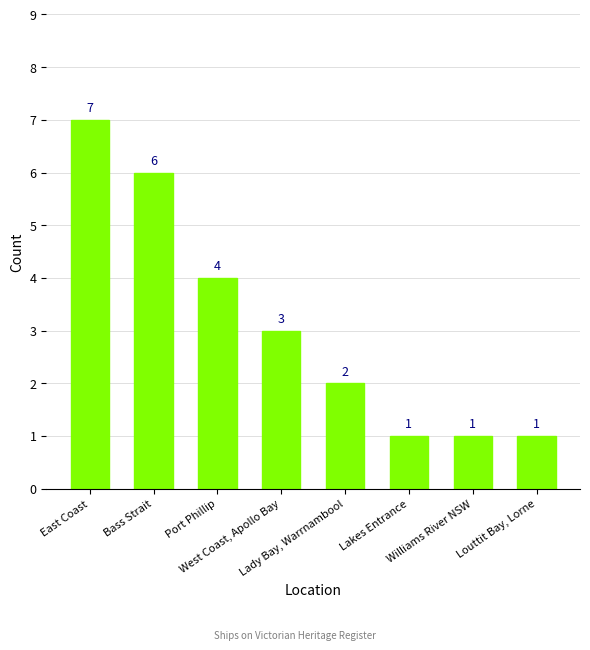

Reading left to right, extract all data points from this chart.

East Coast=7	Bass Strait=6	Port Phillip=4	West Coast, Apollo Bay=3	Lady Bay, Warrnambool=2	Lakes Entrance=1	Williams River NSW=1	Louttit Bay, Lorne=1